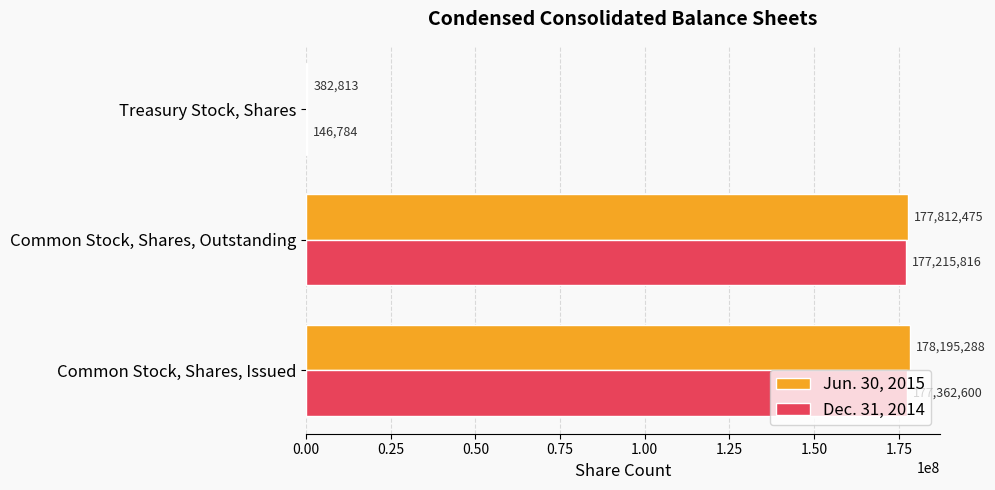

At which label is Dec. 31, 2014 closest to 88754692?

Common Stock, Shares, Outstanding